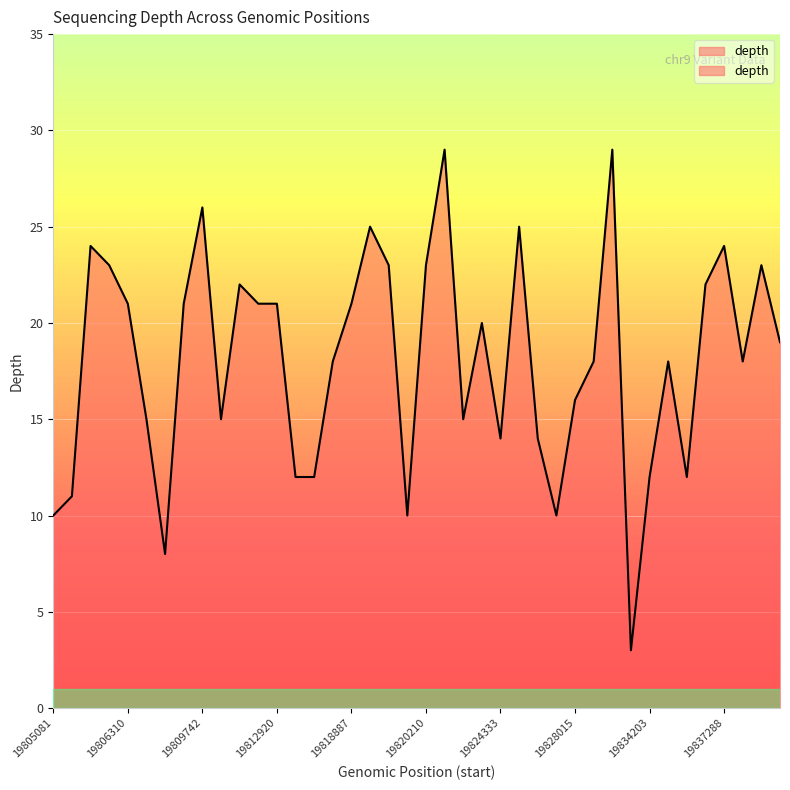

At which category does the chart reach its peak across all series?

19822263